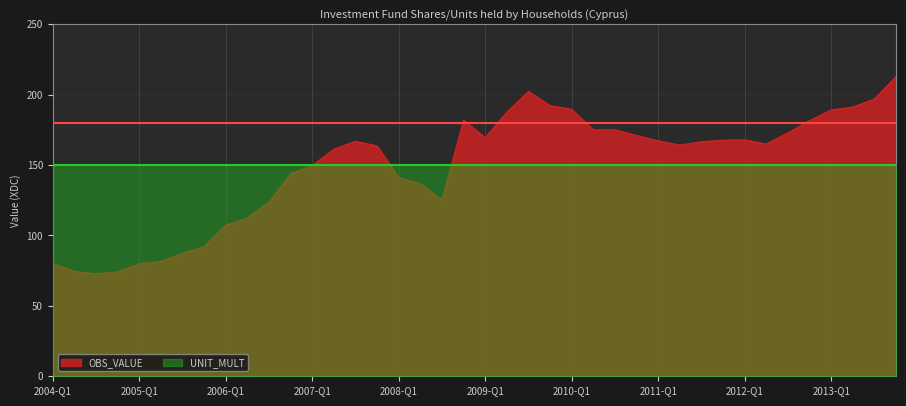

At which label does the data first exceed 166?

2007-Q3